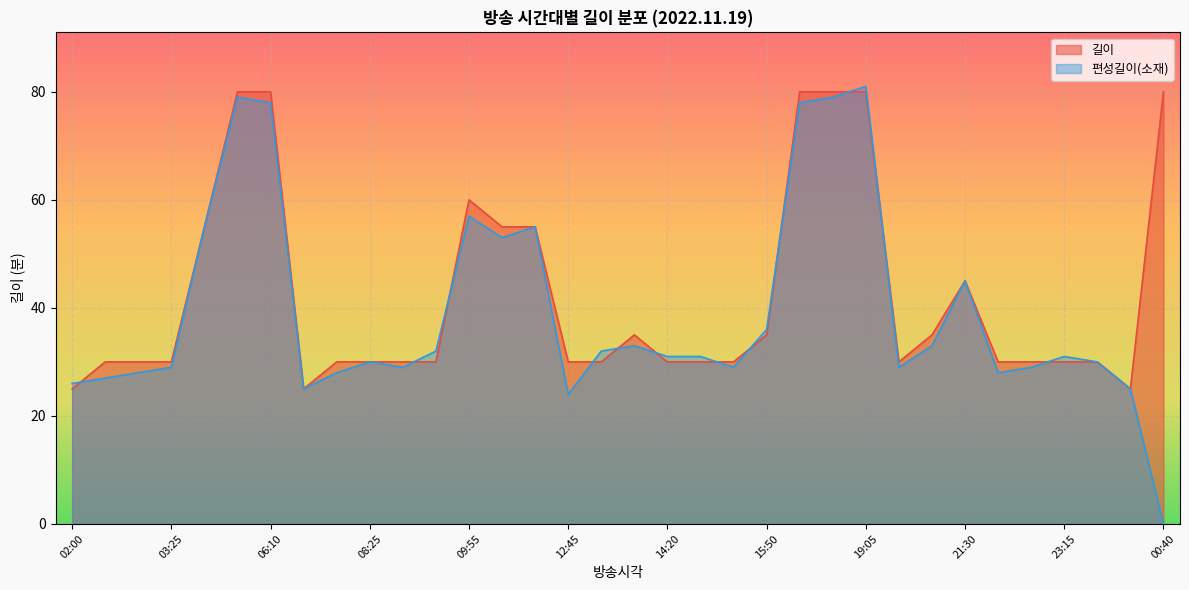

What are all the series names shown in the legend?

길이, 편성길이(소재)